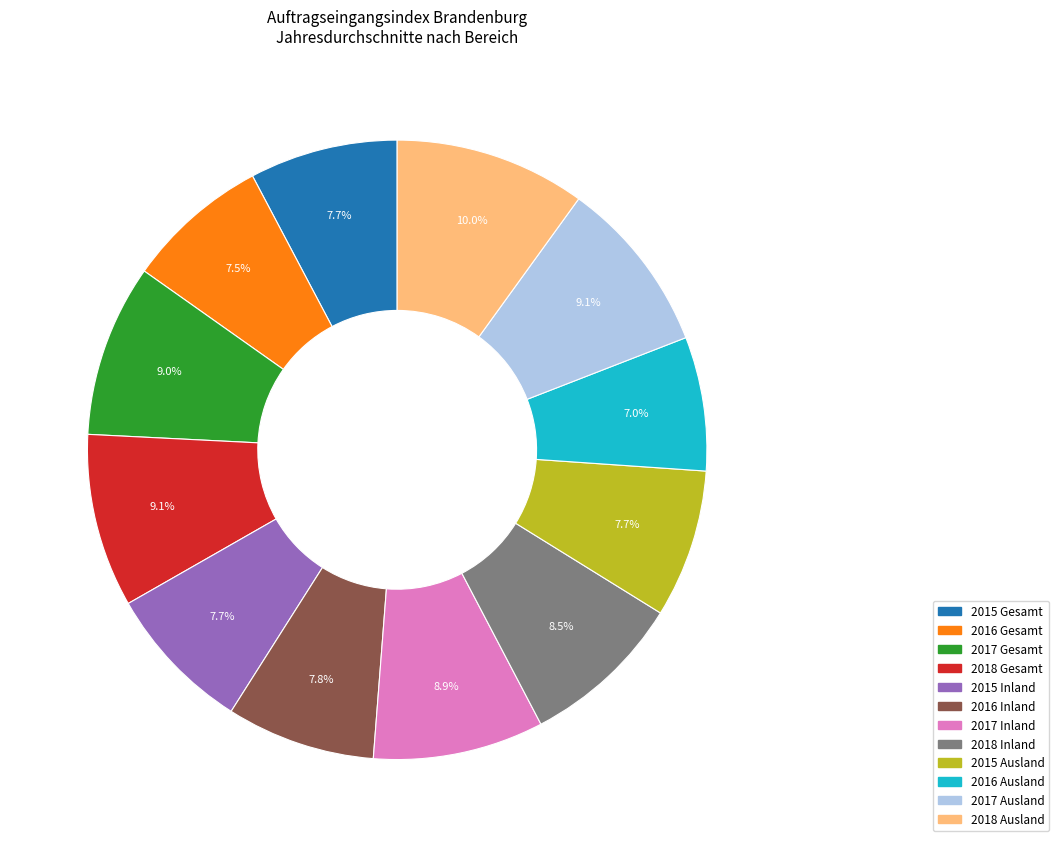

How many segments does this pie chart have?

12